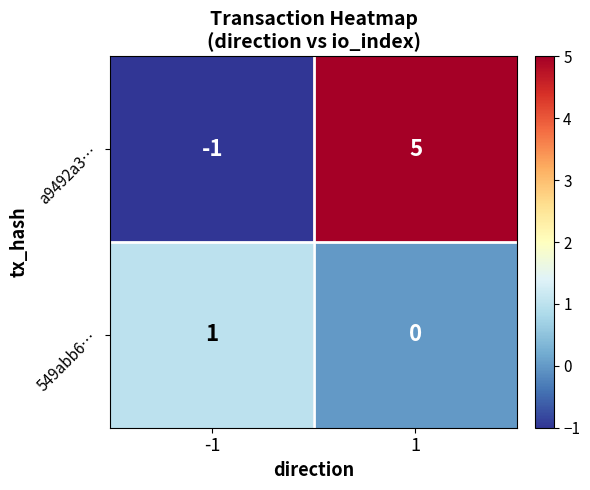

At which category is the sum across all series the highest?

1